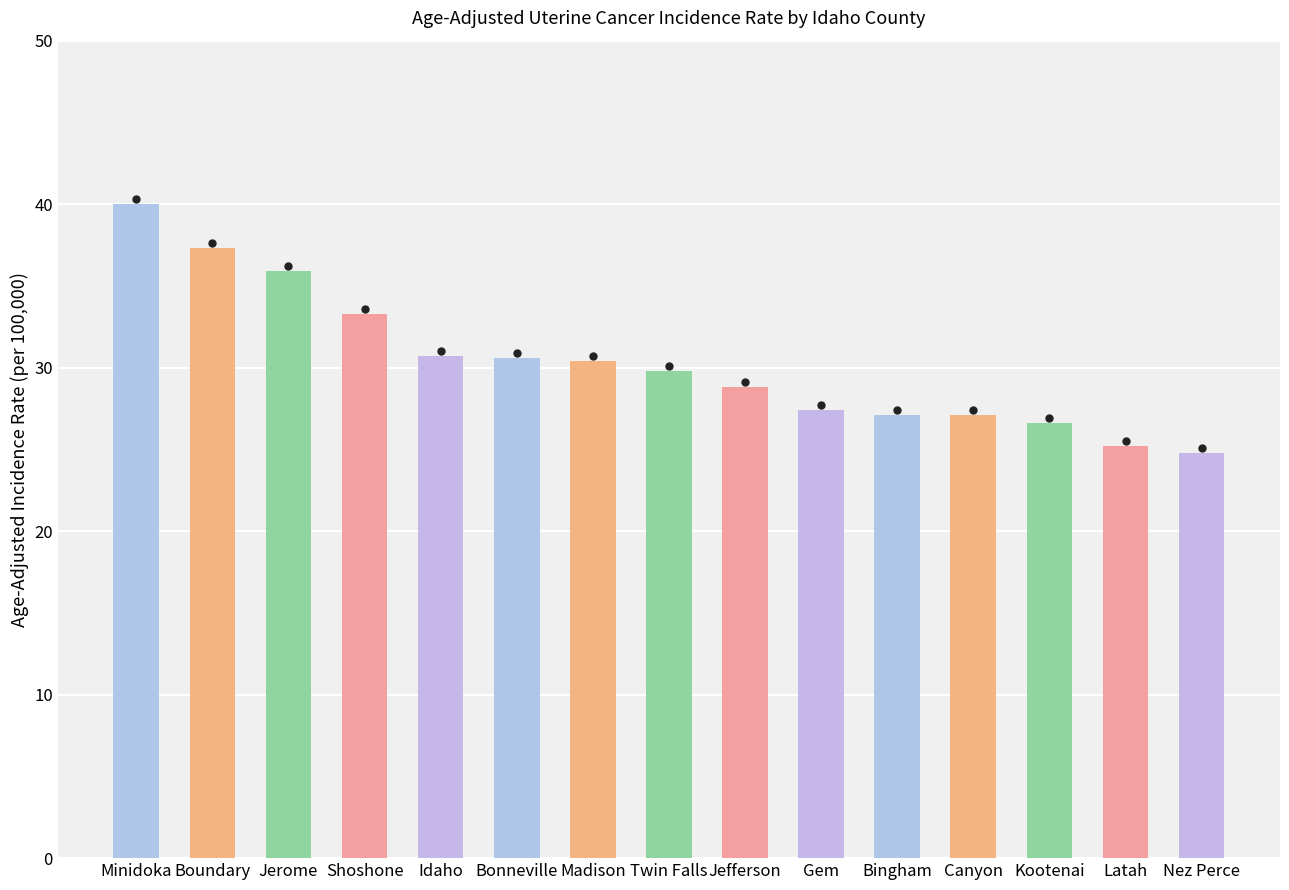

Is it true that the value at Bingham is 44.3?

False